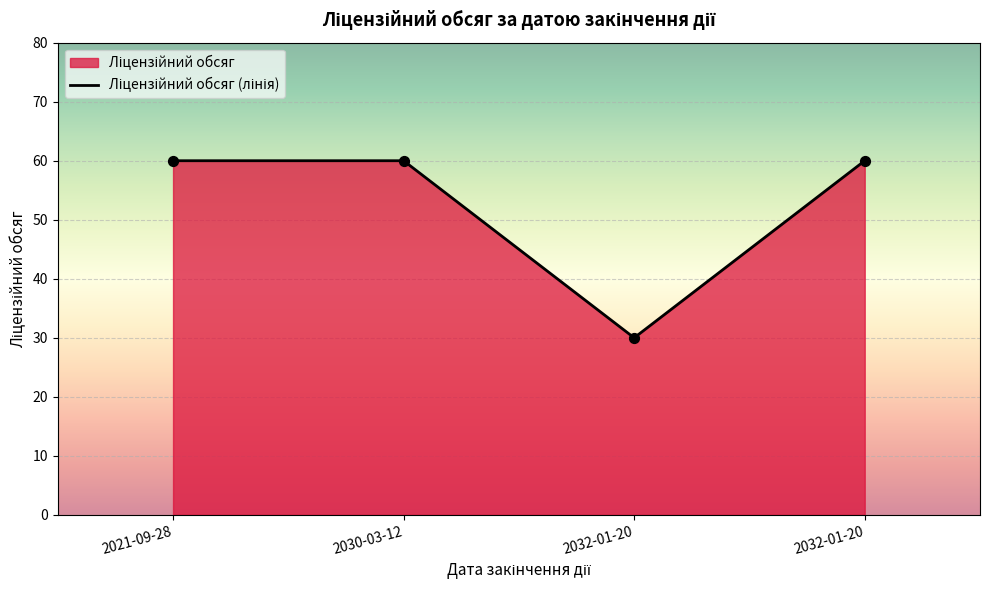

What is the ratio of the value at 2021-09-28 to the value at 2032-01-20?

1.0